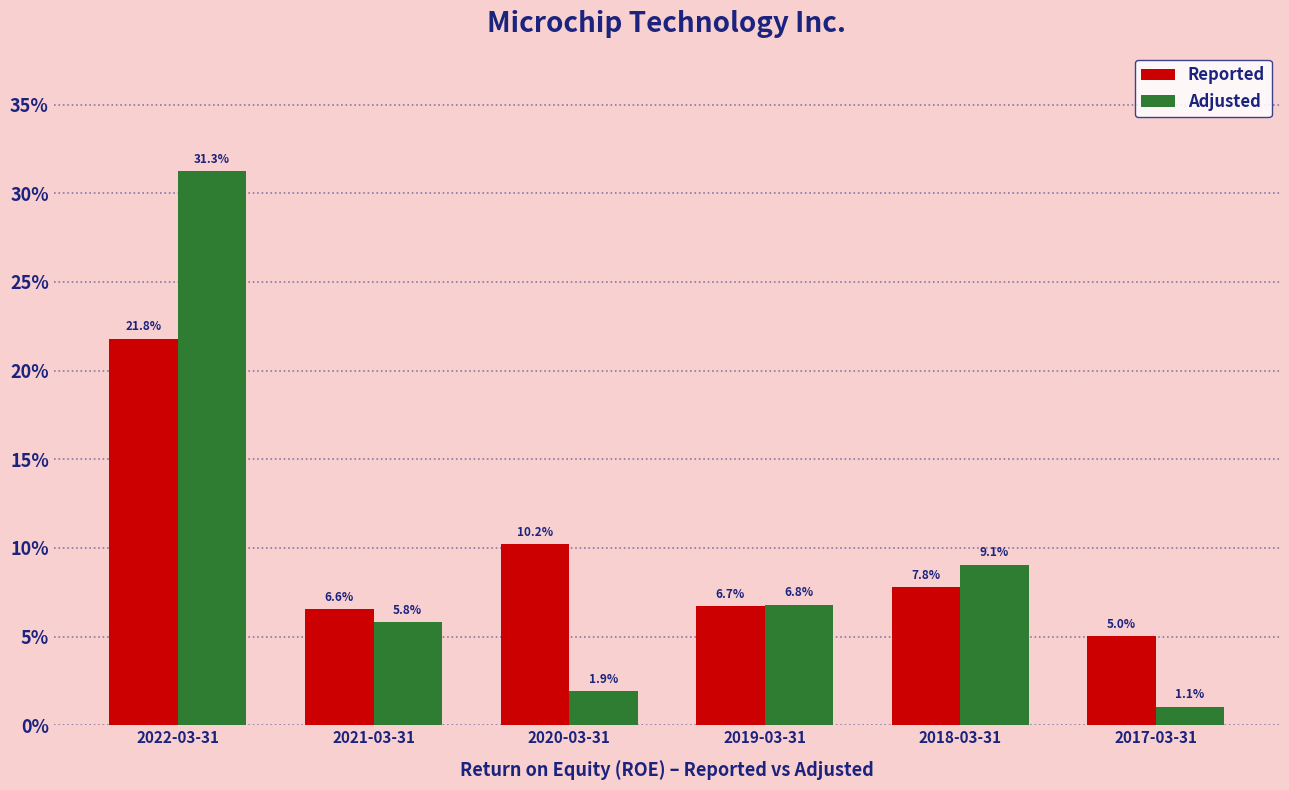

Are the bars grouped side by side (vs. stacked)?

Yes